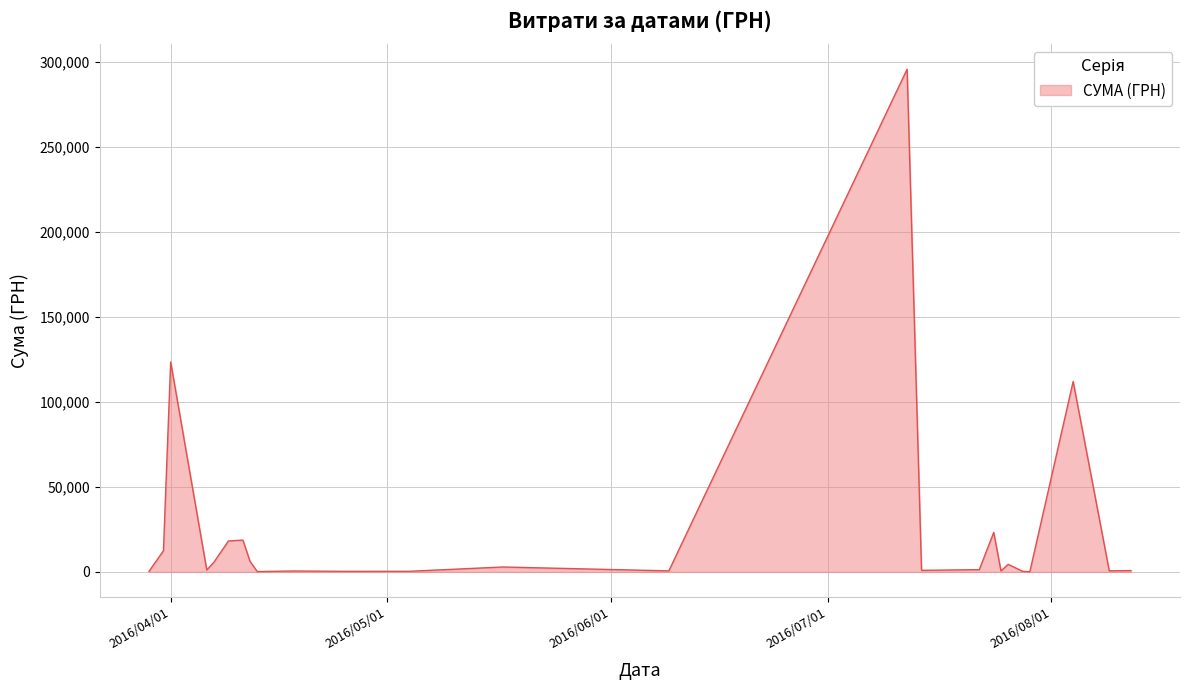

What is the difference between the maximum and minimum values?

295540.8